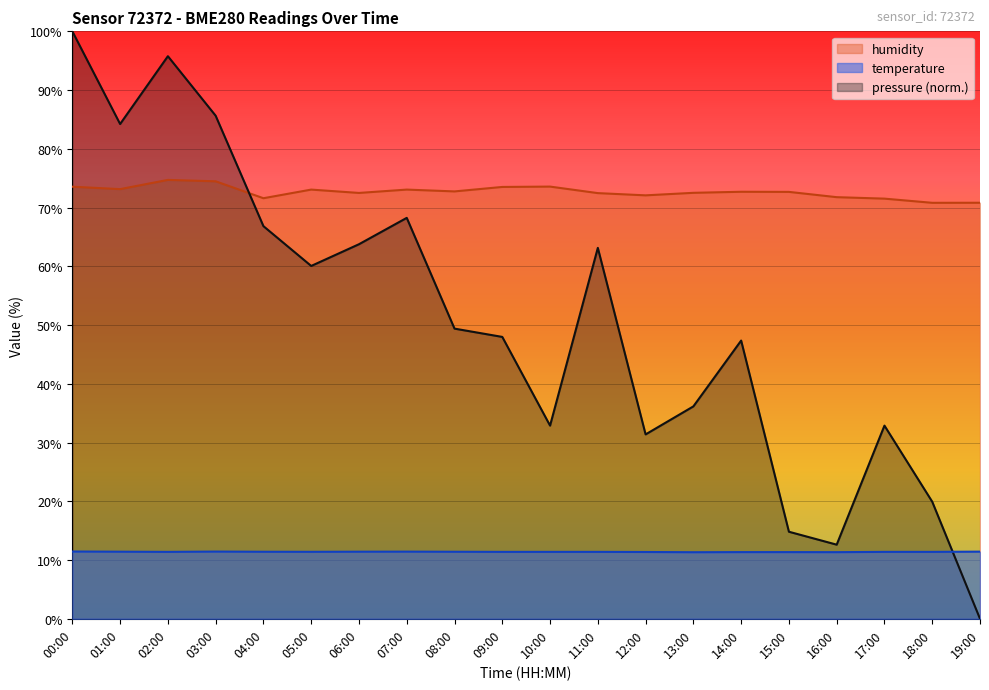

The value of pressure at 14:00 is 47.4. True or false?

True